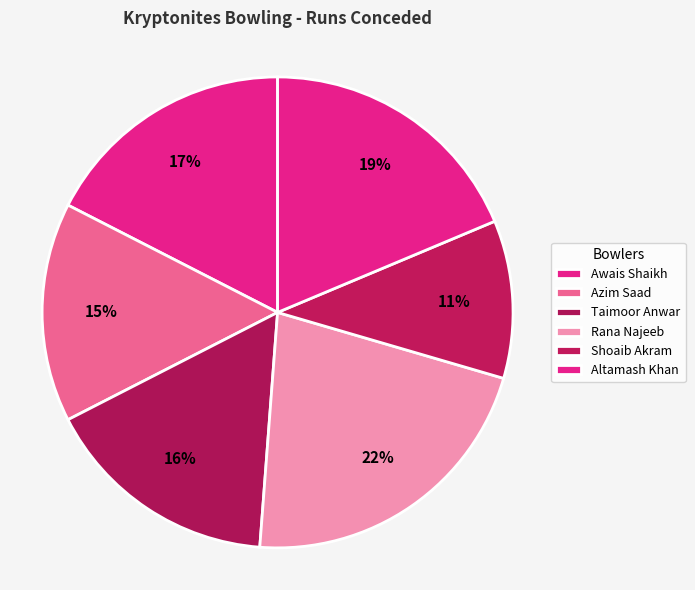

Count the number of slices in the pie.

6